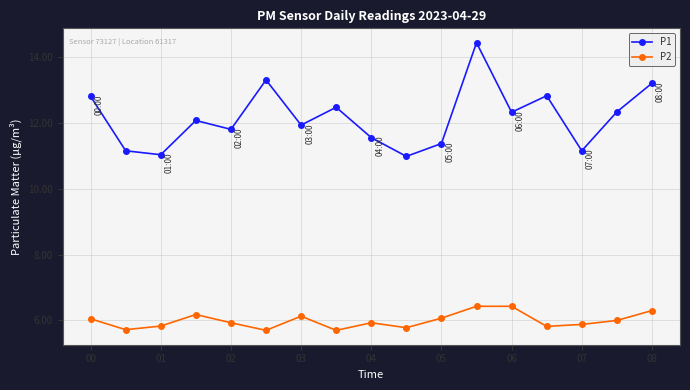

What is the sum of all P2 values?

101.9